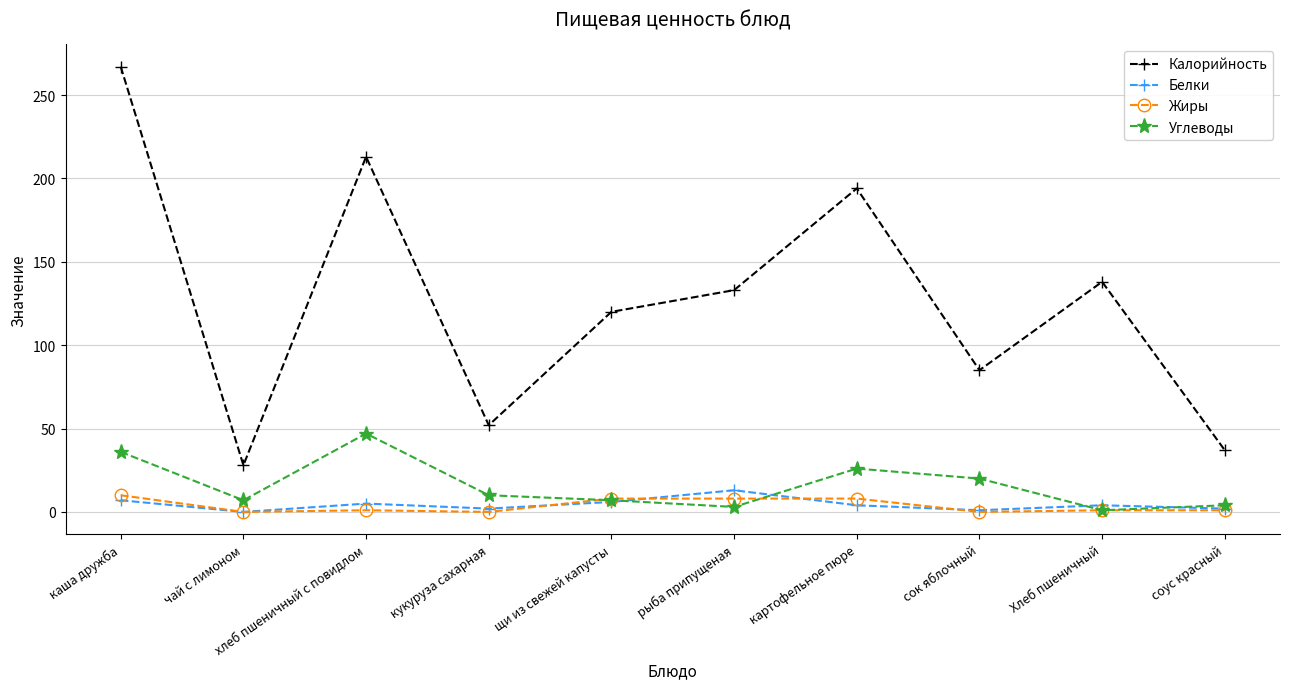

How many interior local peaks does the Калорийность series have?

3